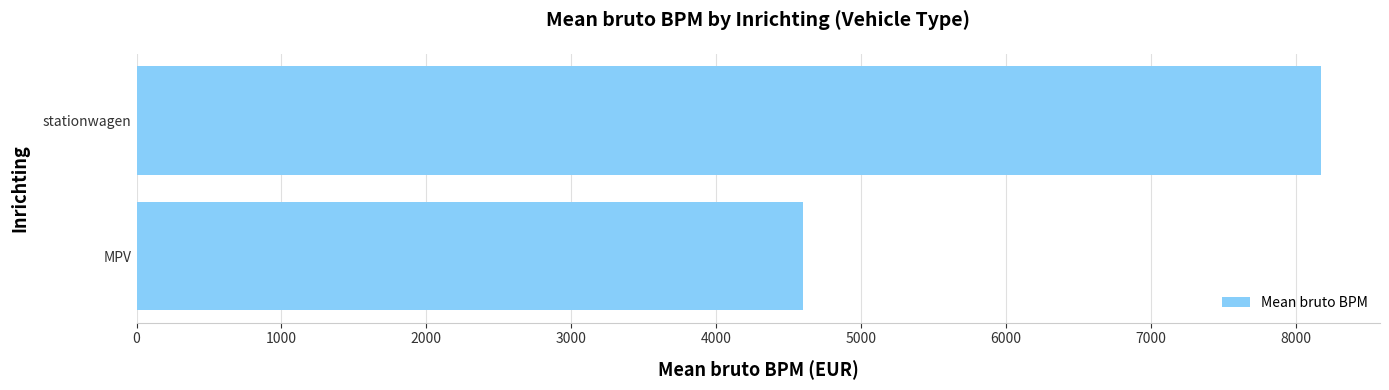

Which has a higher value, MPV or stationwagen?

stationwagen